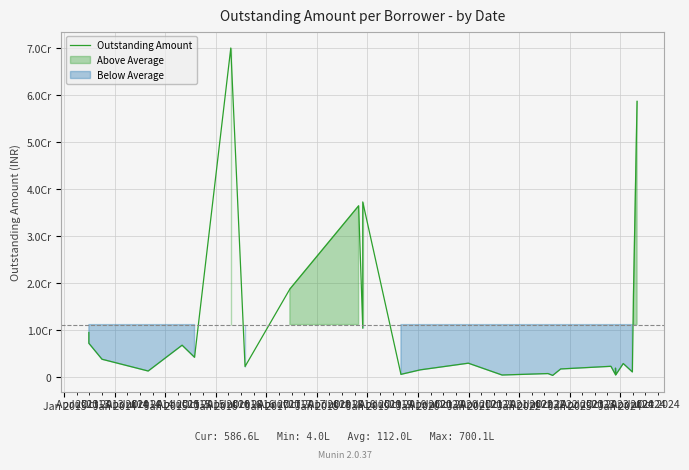

What is the average value?

11202101.5